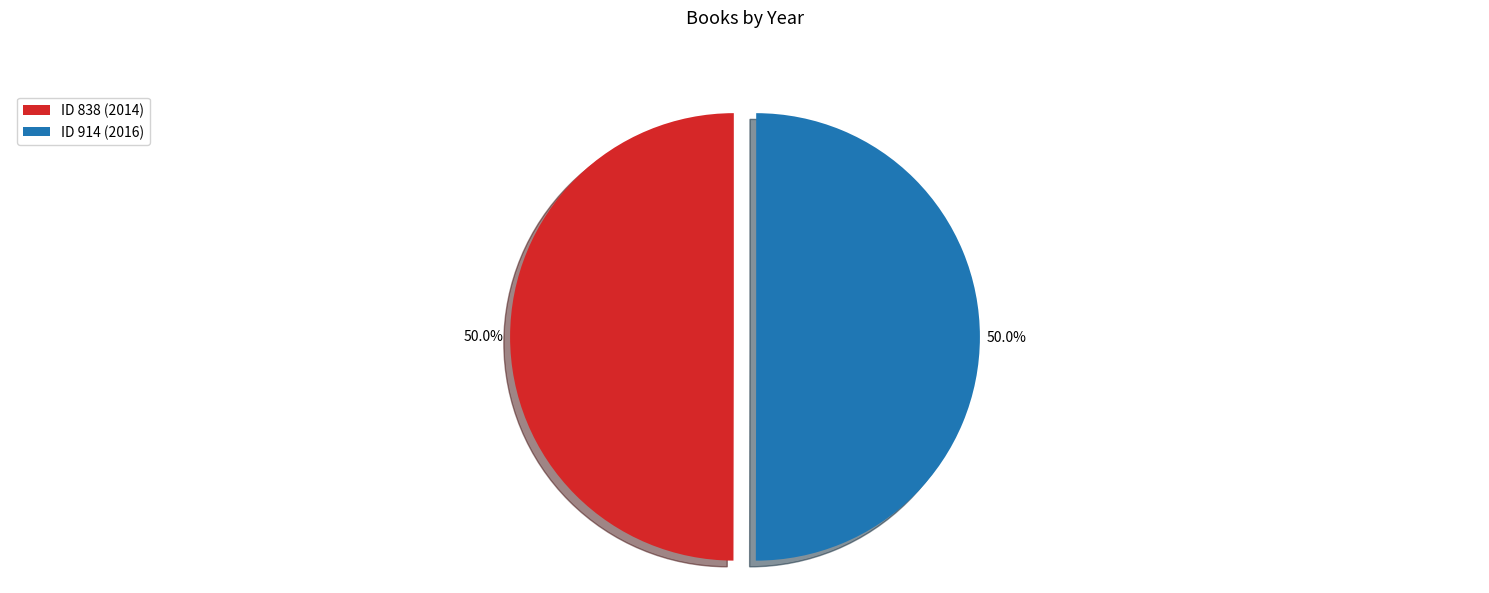

Count the number of slices in the pie.

2